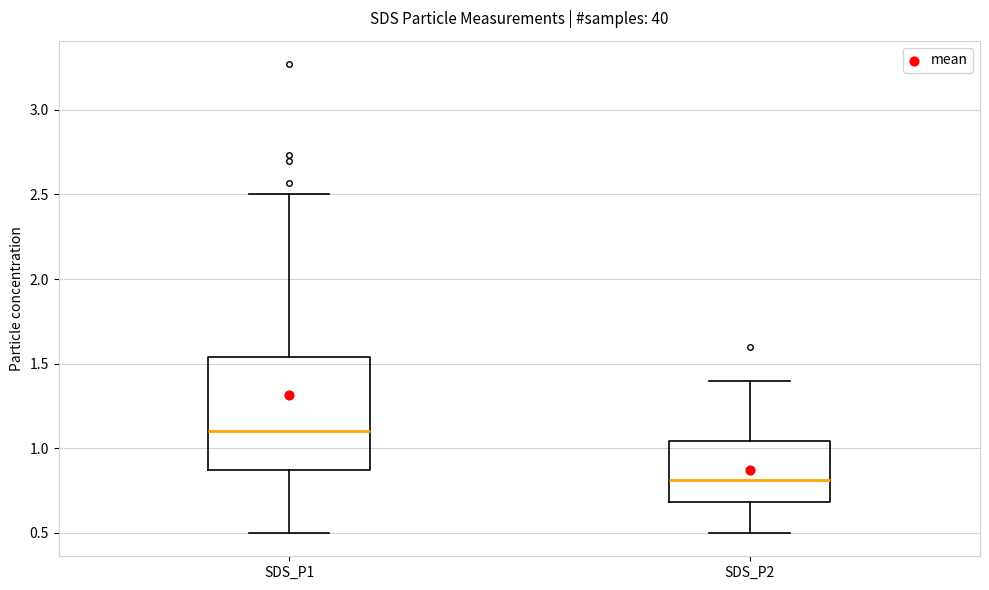

Reading left to right, transcribe this box plot: for each box, give where its median line is, the range the box spans, and where its two whiskers end, as read against the y-axis. The values are not printed on the chart, so give them approximately, as read against the axis.

SDS_P1: median 1.10, box 0.85 to 1.55, whiskers 0.50 to 2.50
SDS_P2: median 0.80, box 0.70 to 1.05, whiskers 0.50 to 1.40